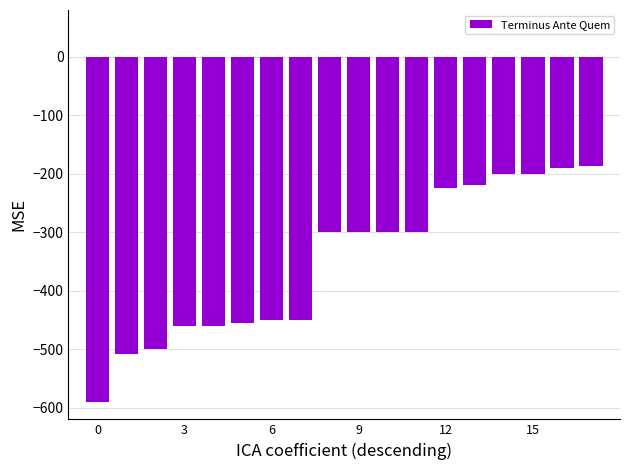

How many bars are there in total?

18